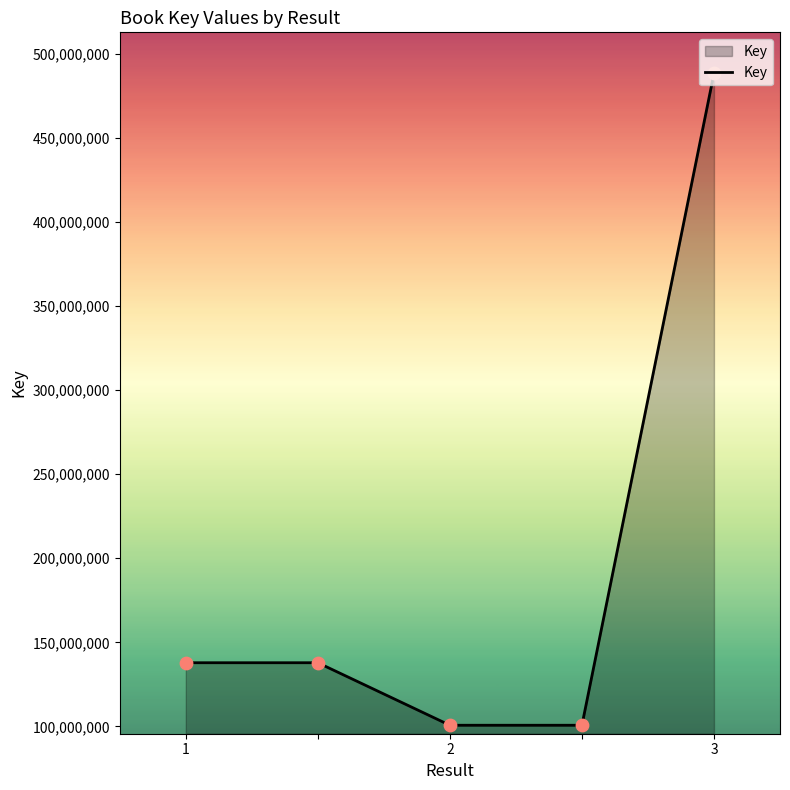

True or false: the data has more than 2 interior local peaks.

False